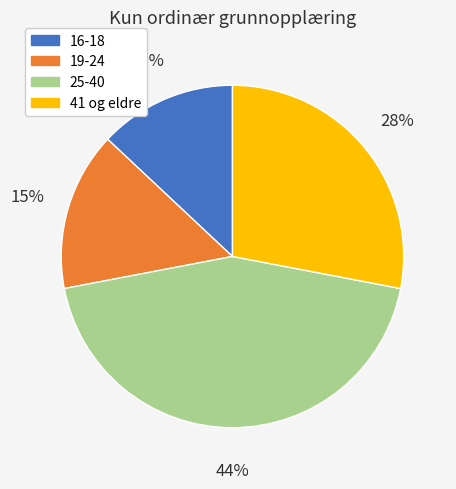

How many segments does this pie chart have?

4